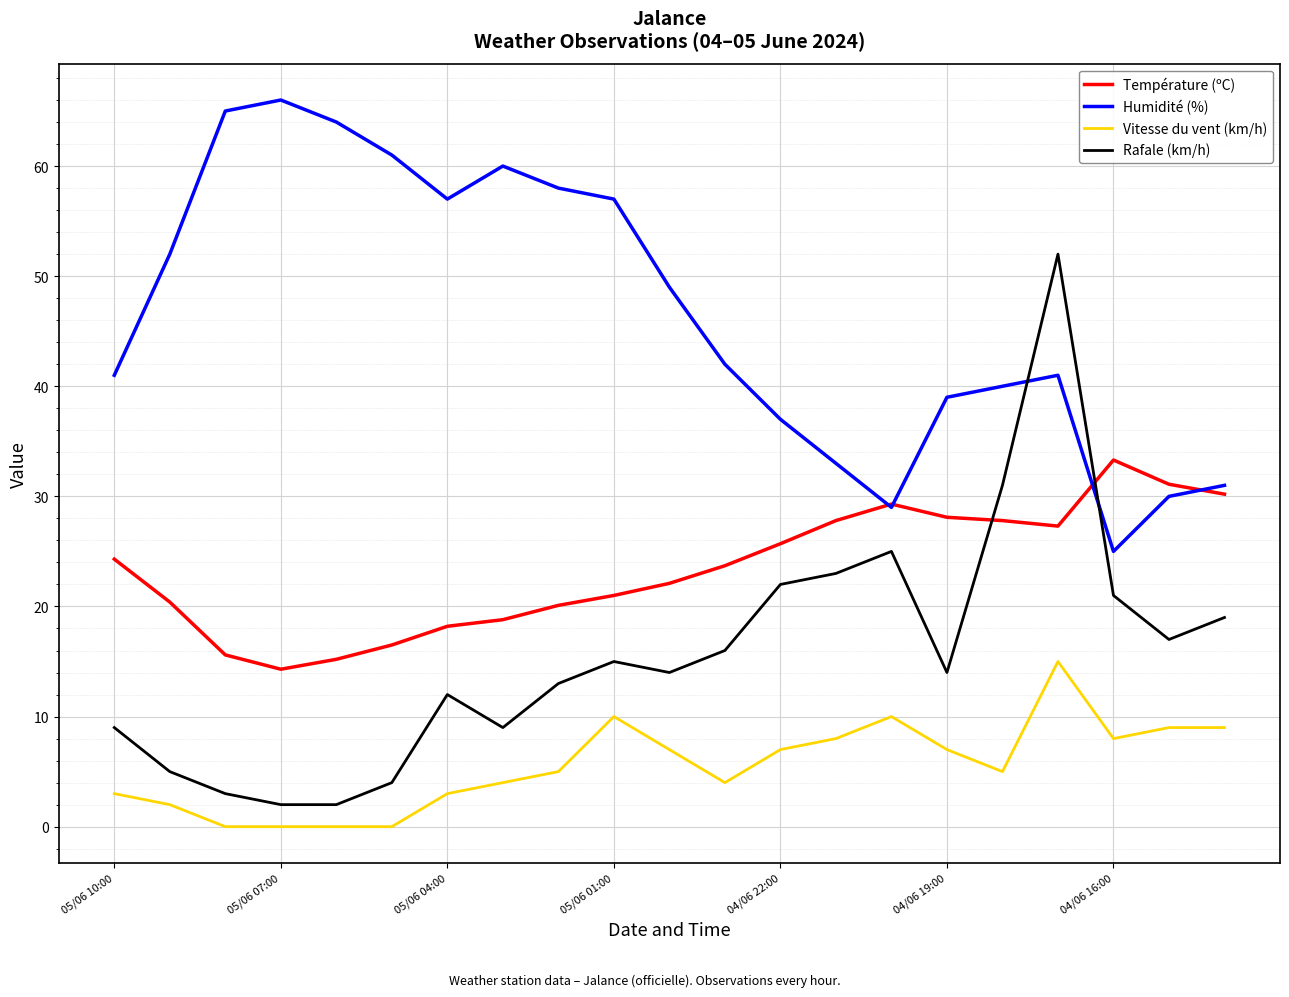

True or false: Humidité (%) and Vitesse du vent (km/h) cross at least once.

False